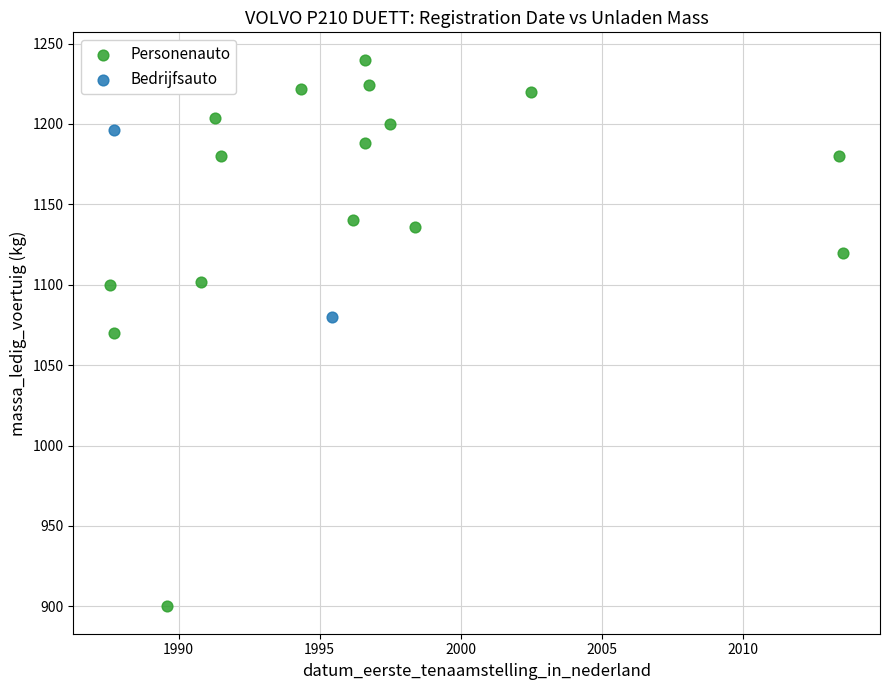

What are all the series names shown in the legend?

Personenauto, Bedrijfsauto